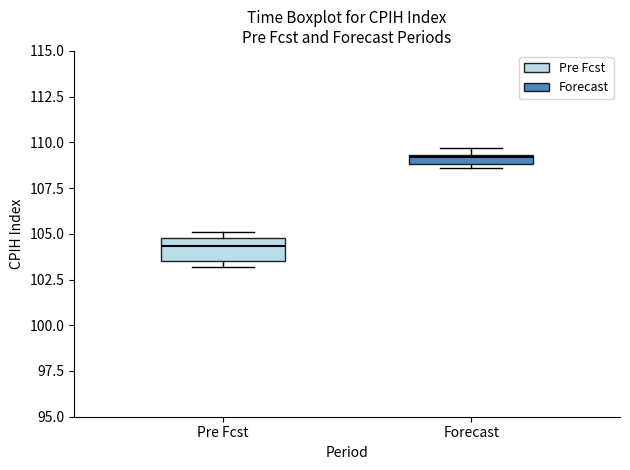

Which box has the highest median line?

Forecast